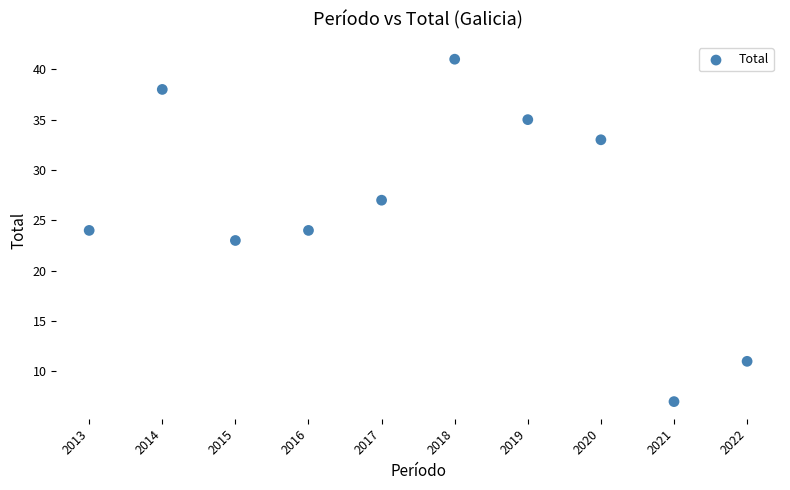

What is the range of Y values (max minus min)?

34